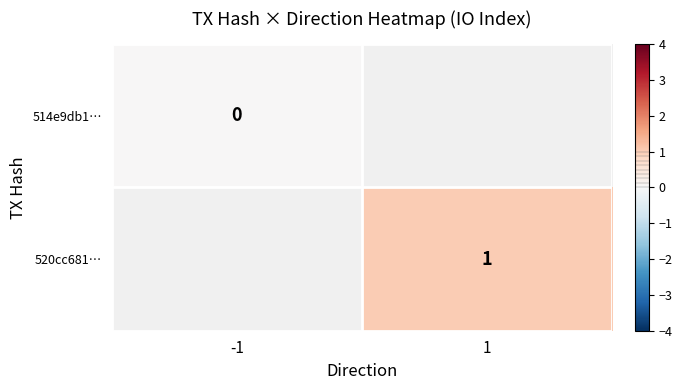

The value of 520cc681… at 1 is 1. True or false?

True